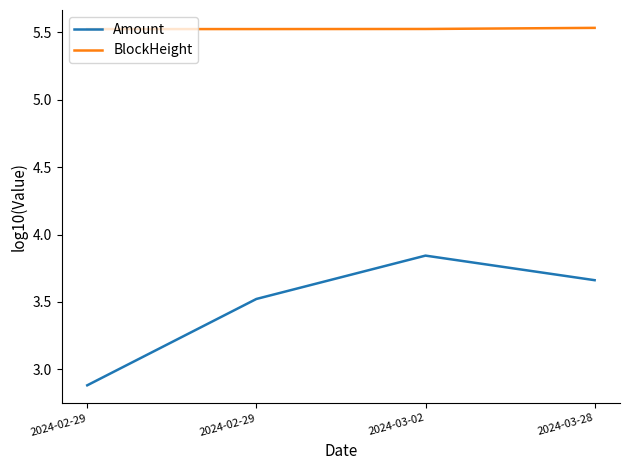

How many categories are shown in the chart?

4